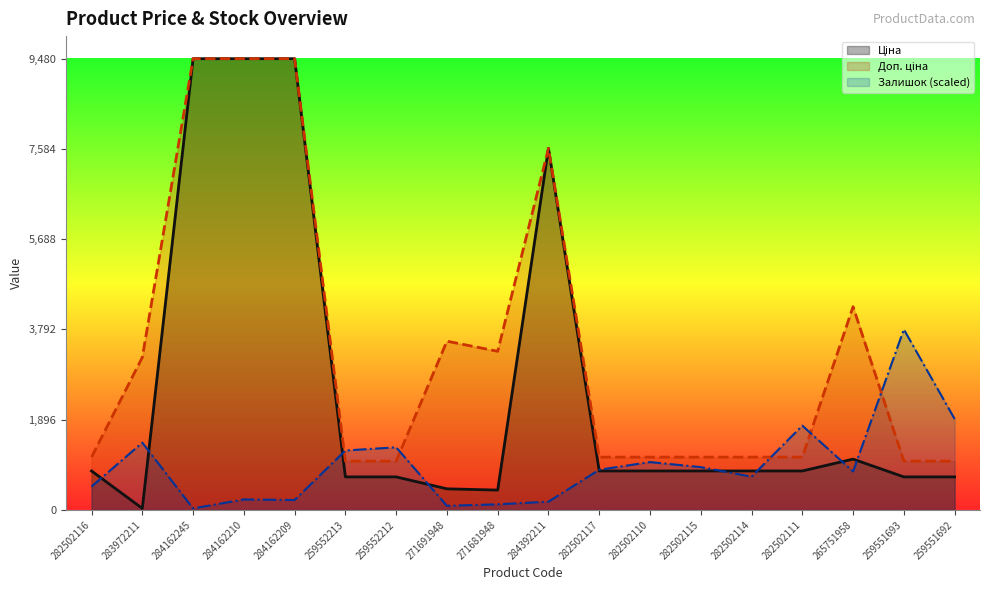

What is the difference between the highest and lowest values at 265751958?

3460.7